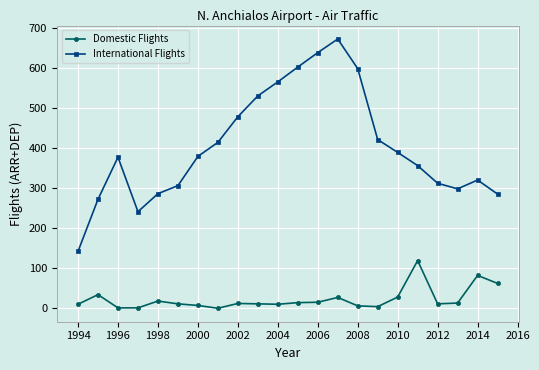

Which series has the largest total across all categories?

International Flights